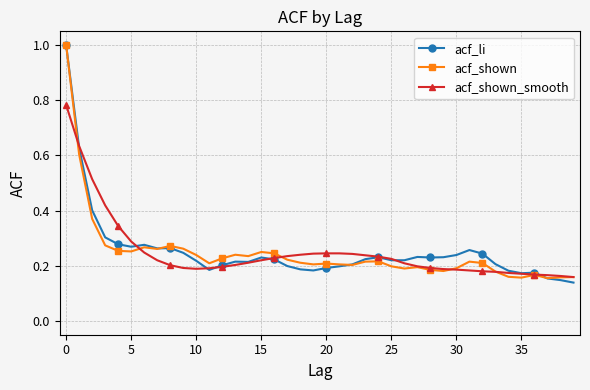

True or false: acf_shown has more than 2 points higher than both neighbors.

True